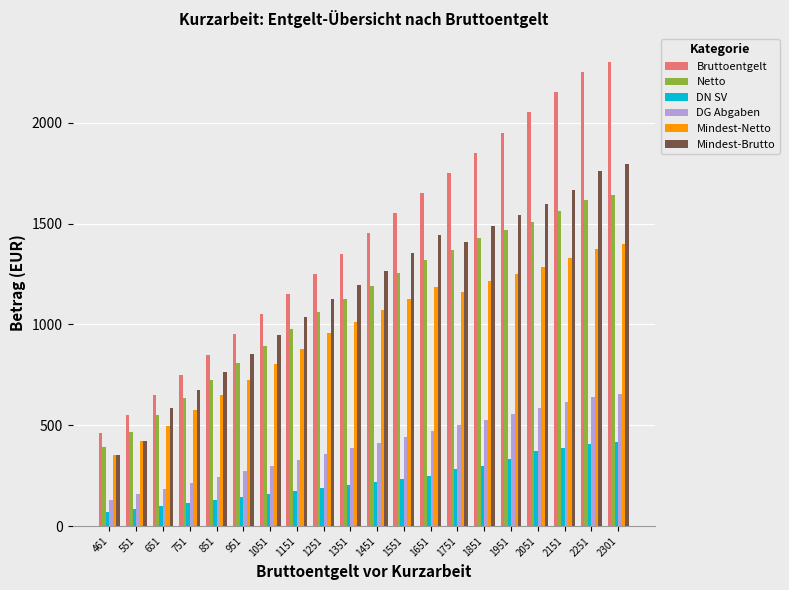

How many groups of bars are there?

20